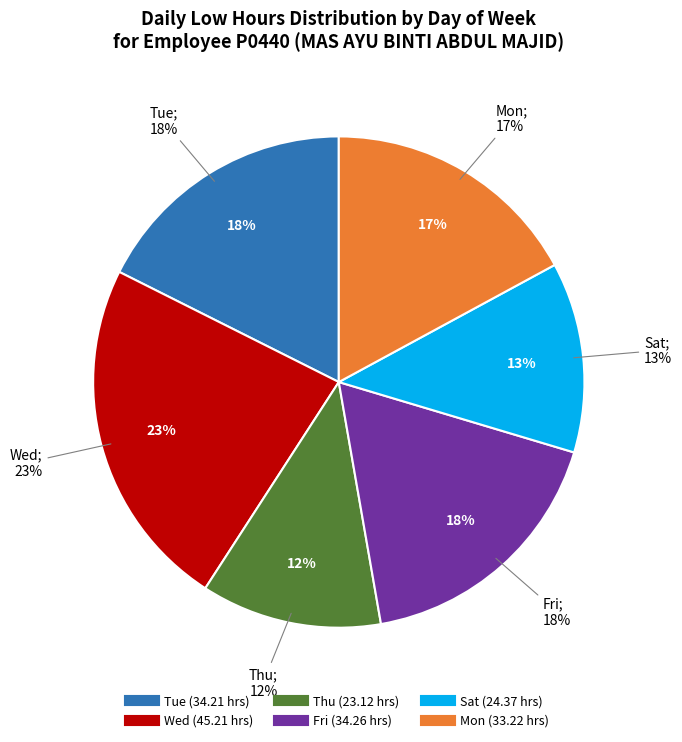

The Sat (9) slice represents 1% of the pie. True or false?

False